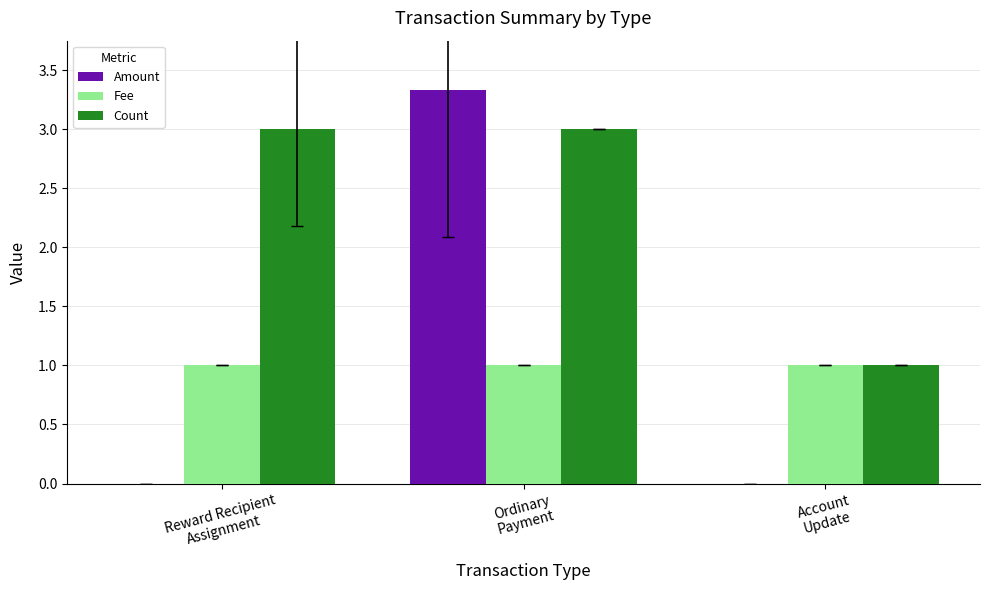

Reading right to left, extract all data points from this chart.

Amount: 0.0	3.3	0.0
Fee: 1.0	1.0	1.0
Count: 1.0	3.0	3.0